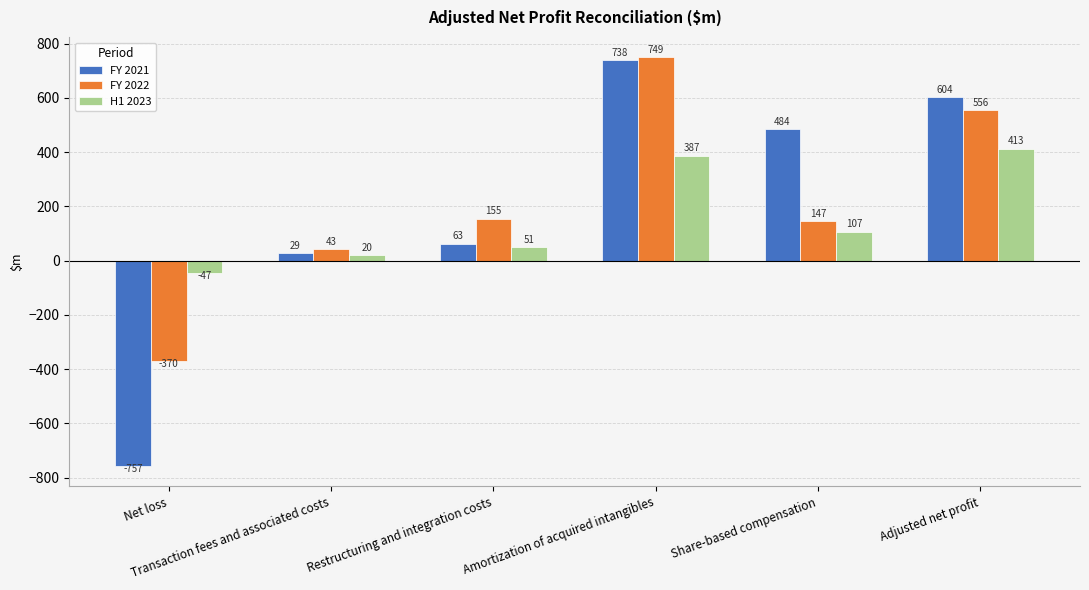

What is the sum of all FY 2021 values?

1161